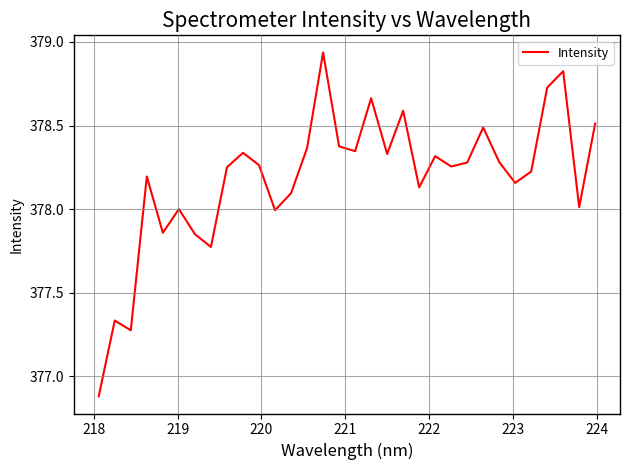

What is the difference between the maximum and minimum values?

2.1